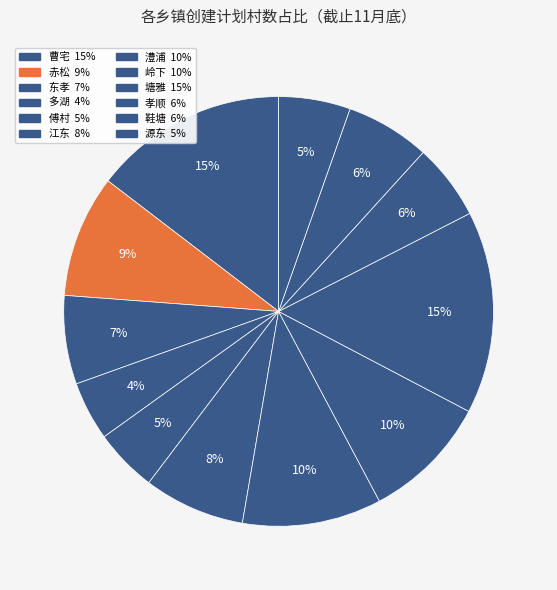

How many slices are in this pie chart?

12